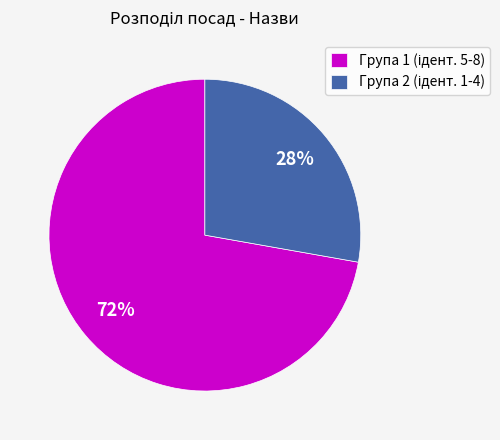

To the nearest percent, what is the difference between the largest and smallest slice percentages?

44%